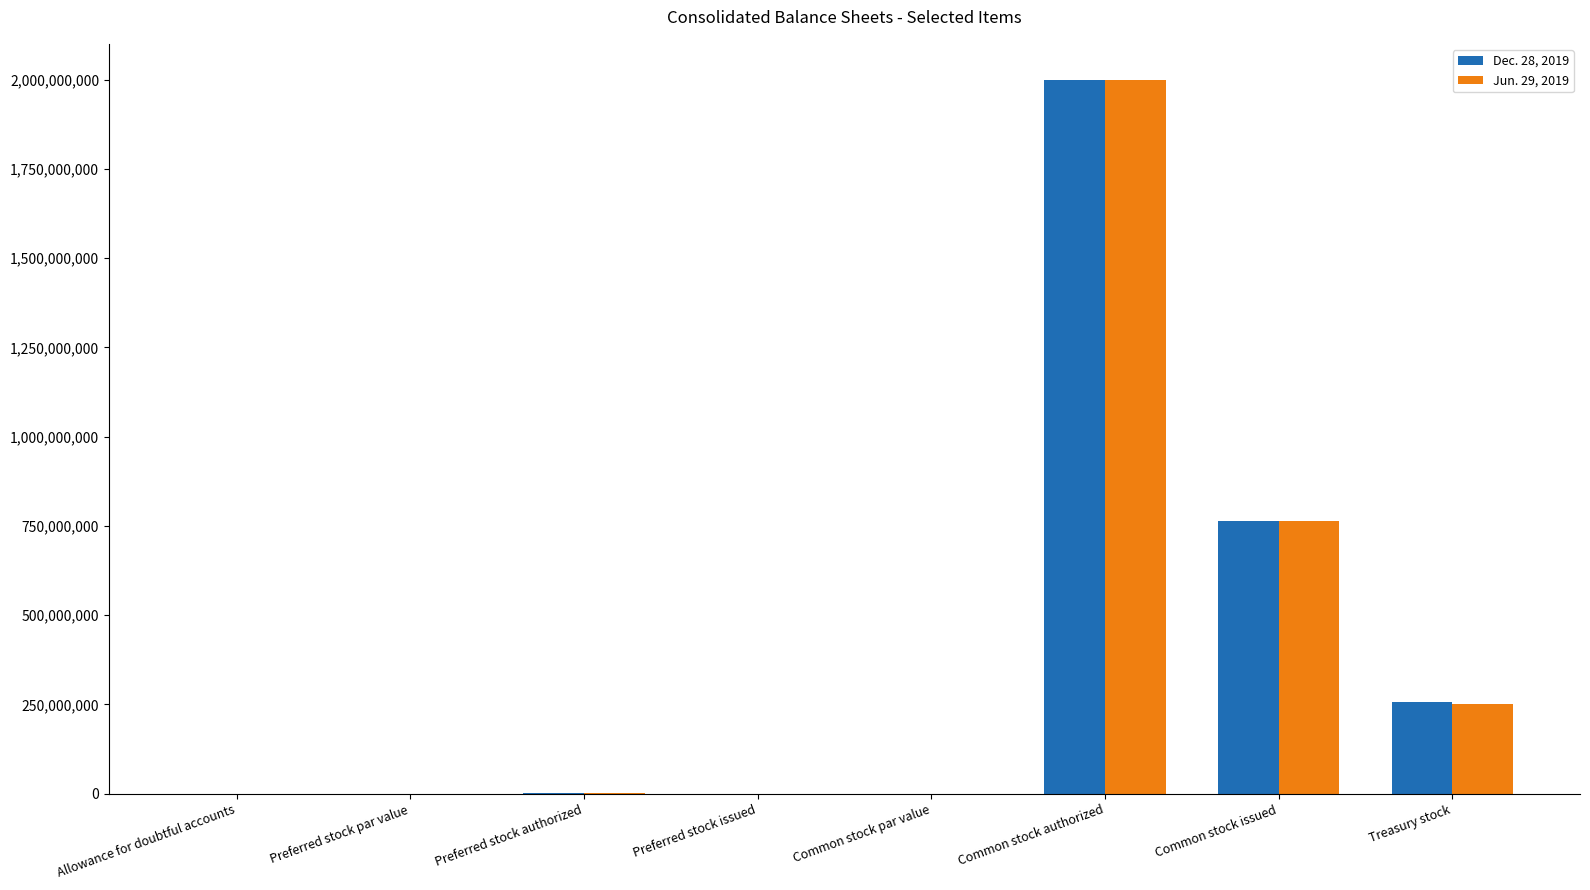

The Jun. 29, 2019 series shows 726736776 at Common stock authorized. True or false?

False